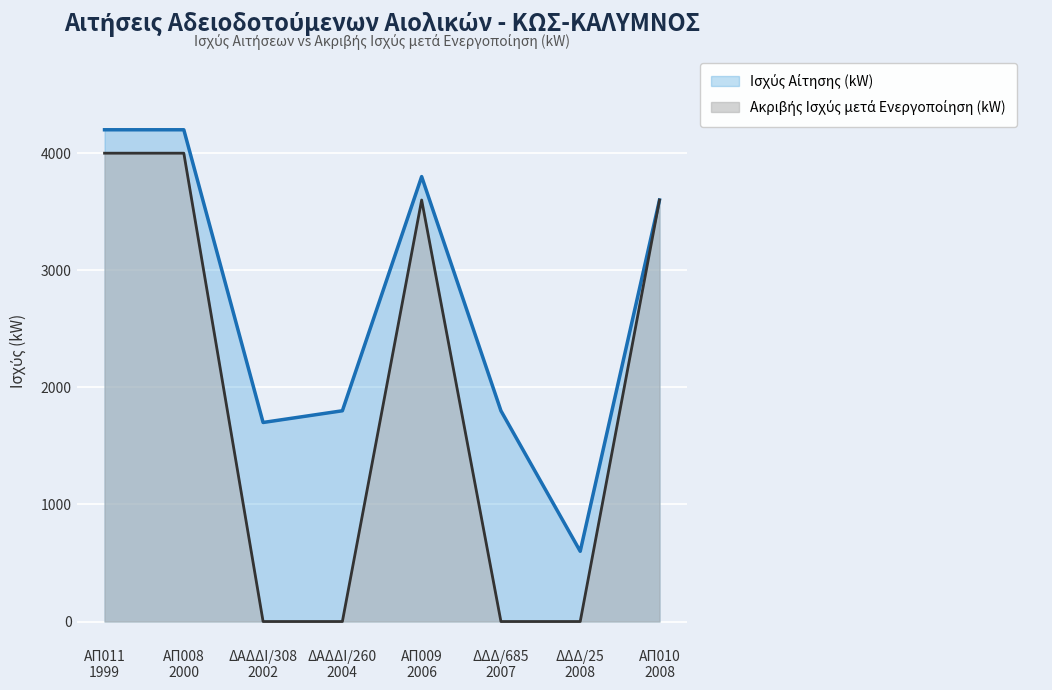

Reading left to right, what are all the values shown in this chart?

Ισχύς Αίτησης (kW): 4200	4200	1700	1800	3800	1800	600	3600
Ακριβής Ισχύς μετά Ενεργοποίηση (kW): 4000	4000	0	0	3600	0	0	3600